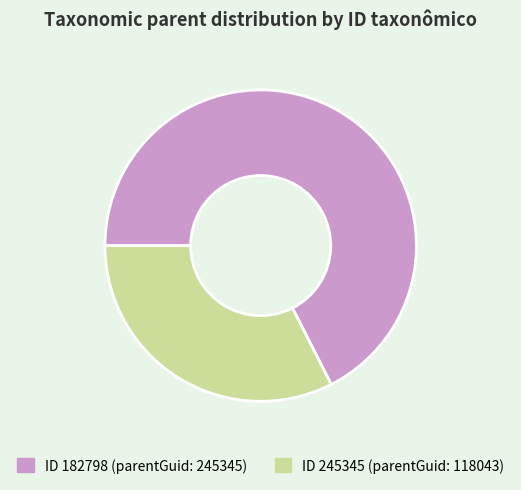

How many segments does this pie chart have?

2